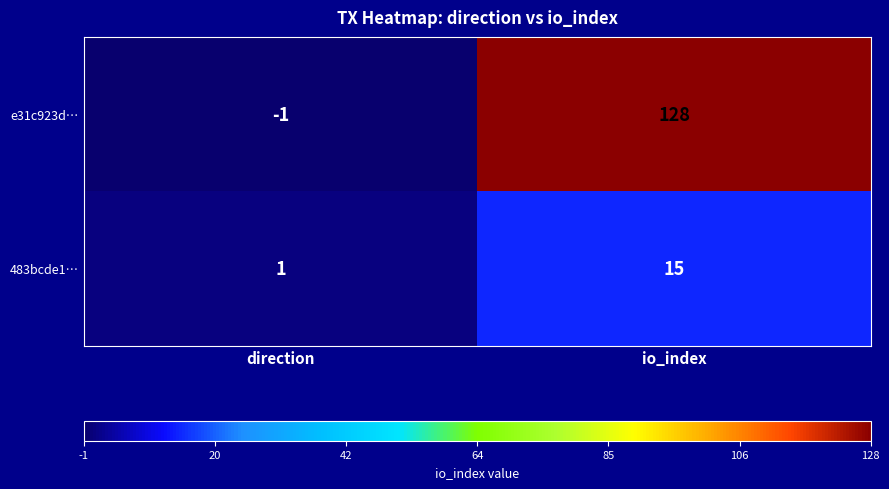

At which category is the sum across all series the highest?

io_index